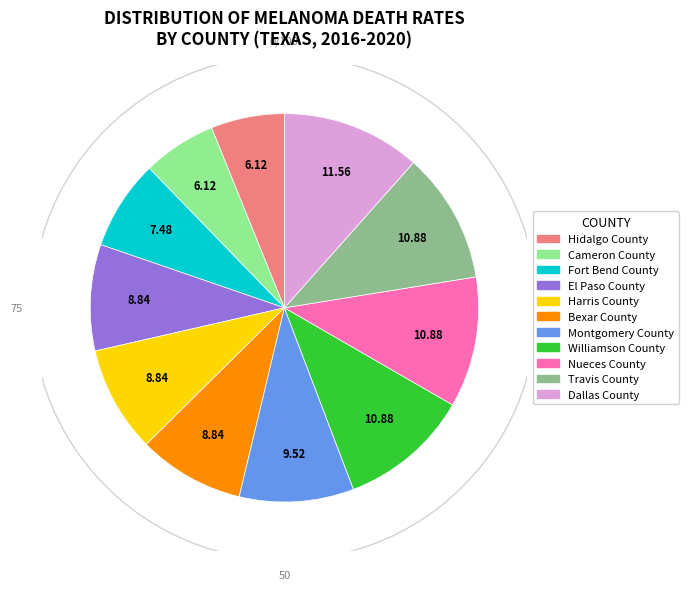

Does Cameron County account for over 50% of the chart?

No